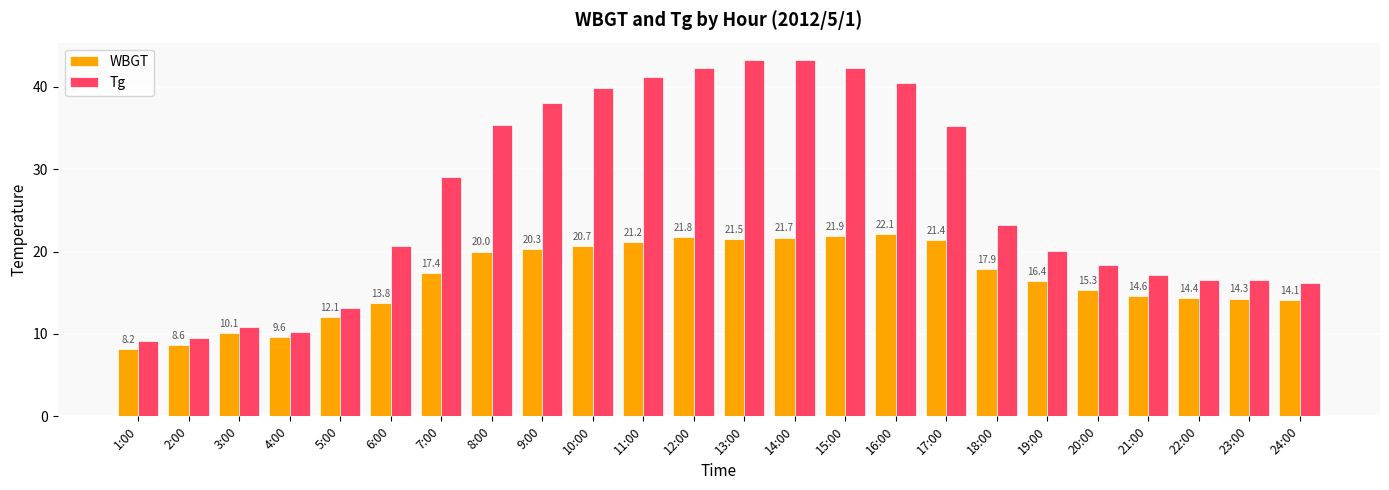

Reading right to left, what are all the values shown in this chart?

WBGT: 24:00=14.1	23:00=14.3	22:00=14.4	21:00=14.6	20:00=15.3	19:00=16.4	18:00=17.9	17:00=21.4	16:00=22.1	15:00=21.9	14:00=21.7	13:00=21.5	12:00=21.8	11:00=21.2	10:00=20.7	9:00=20.3	8:00=20.0	7:00=17.4	6:00=13.8	5:00=12.1	4:00=9.6	3:00=10.1	2:00=8.6	1:00=8.2
Tg: 24:00=16.2	23:00=16.5	22:00=16.6	21:00=17.2	20:00=18.4	19:00=20.1	18:00=23.2	17:00=35.3	16:00=40.5	15:00=42.3	14:00=43.2	13:00=43.2	12:00=42.3	11:00=41.2	10:00=39.9	9:00=38.0	8:00=35.4	7:00=29.0	6:00=20.7	5:00=13.1	4:00=10.2	3:00=10.9	2:00=9.5	1:00=9.2